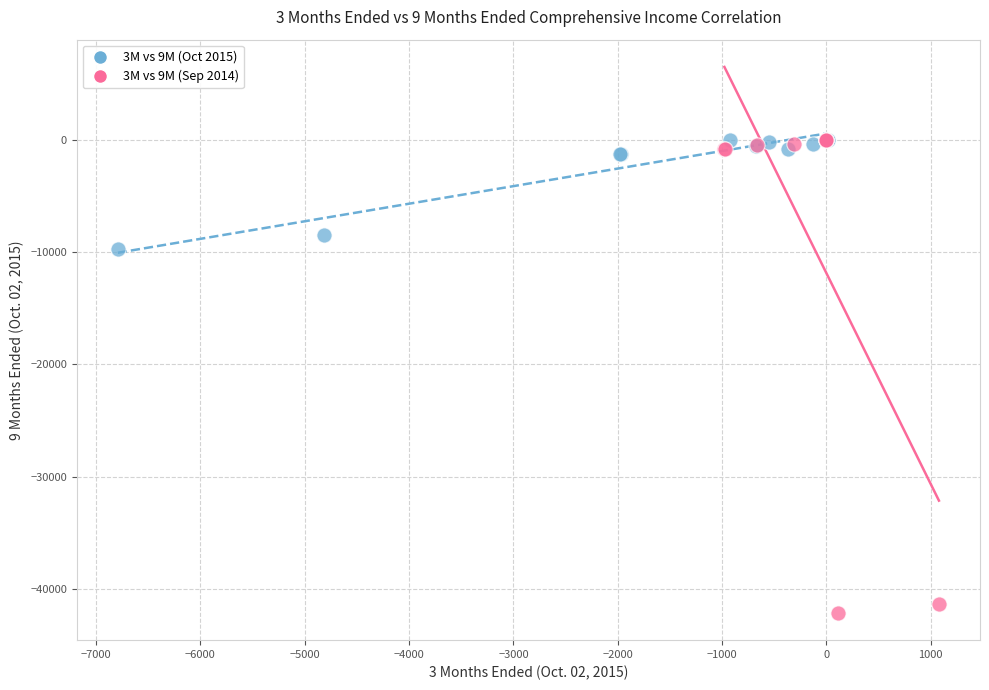

What are all the series names shown in the legend?

3M vs 9M (Oct 2015), 3M vs 9M (Sep 2014)